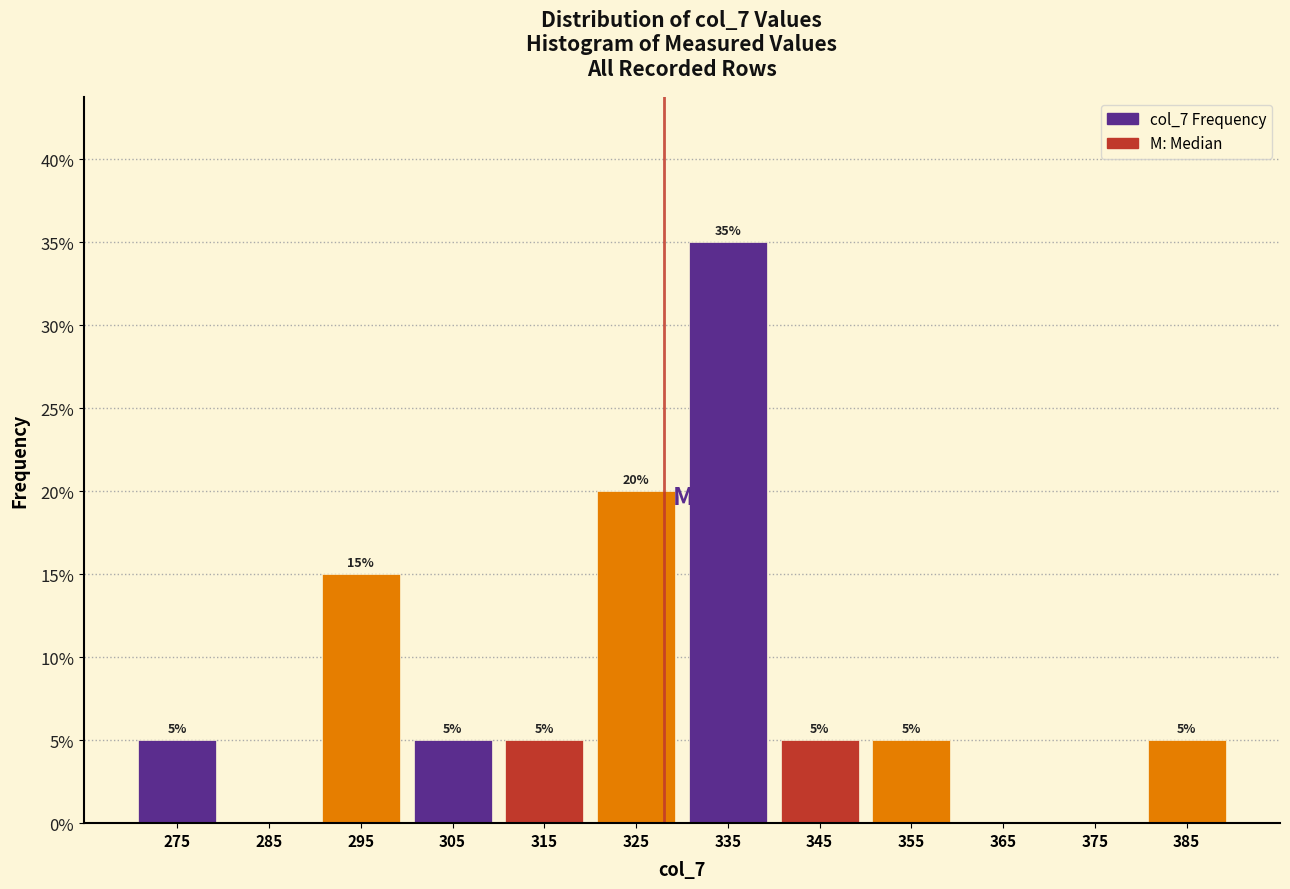

Which range on the x-axis has the tallest bar?

330 to 340